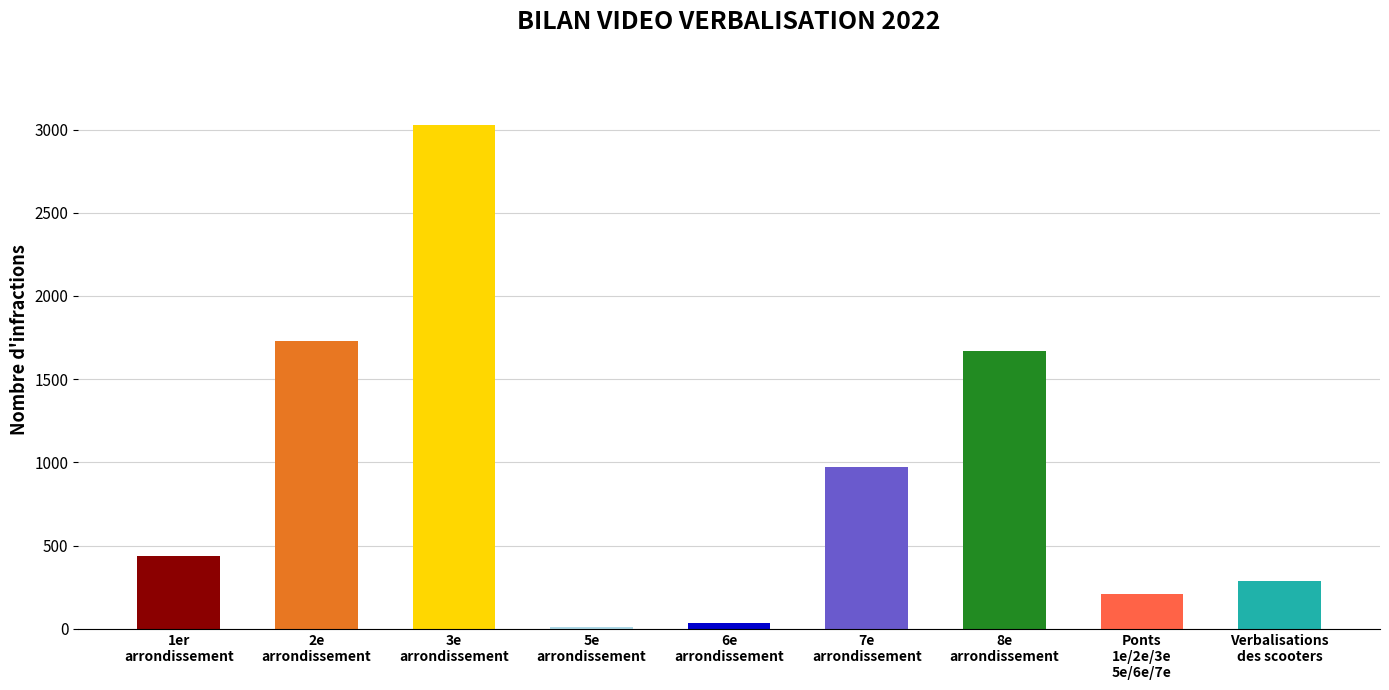

The value at 1er
arrondissement is 435. True or false?

True